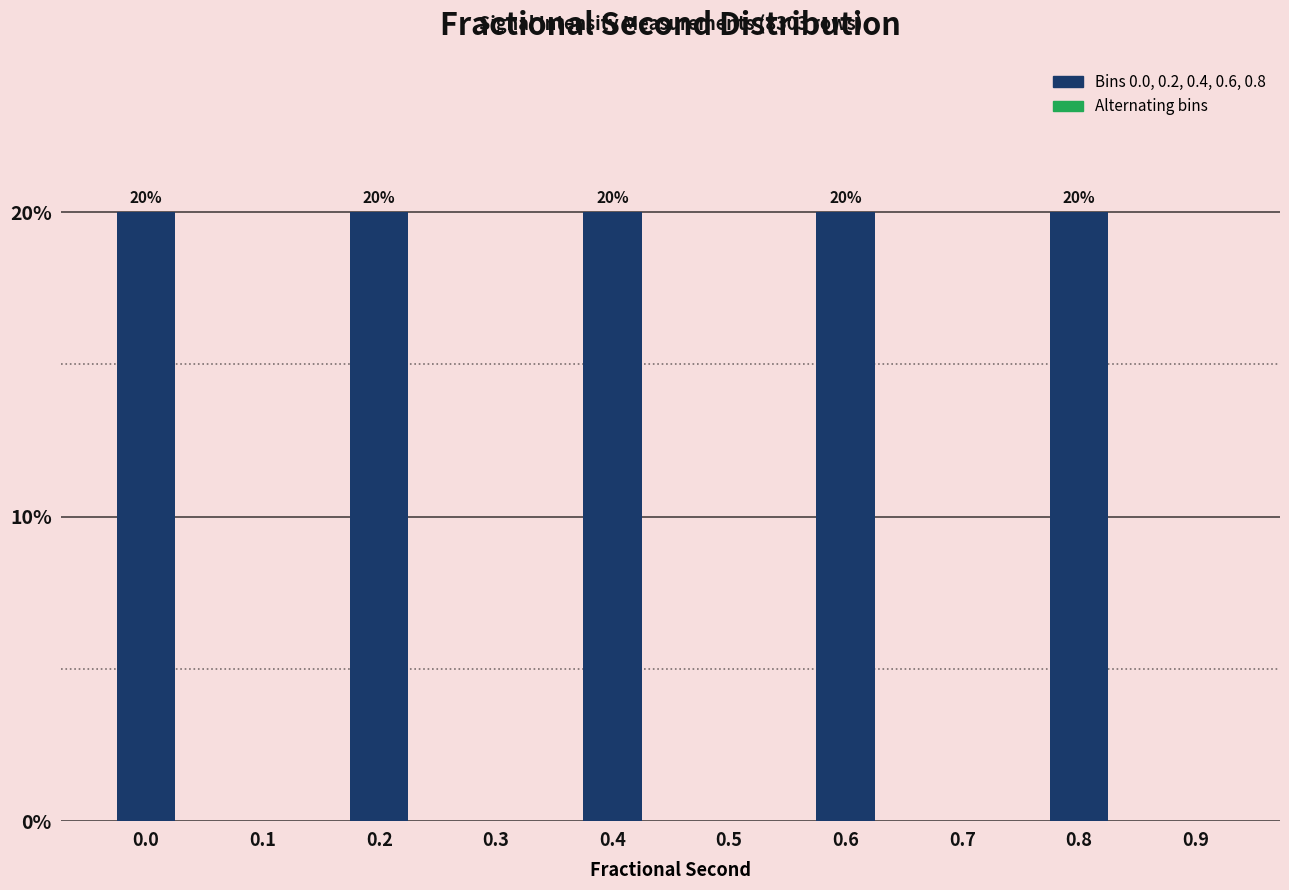

Reading left to right, list all the values displayed in this chart.

0.0=20	0.1=0	0.2=20	0.3=0	0.4=20	0.5=0	0.6=20	0.7=0	0.8=20	0.9=0